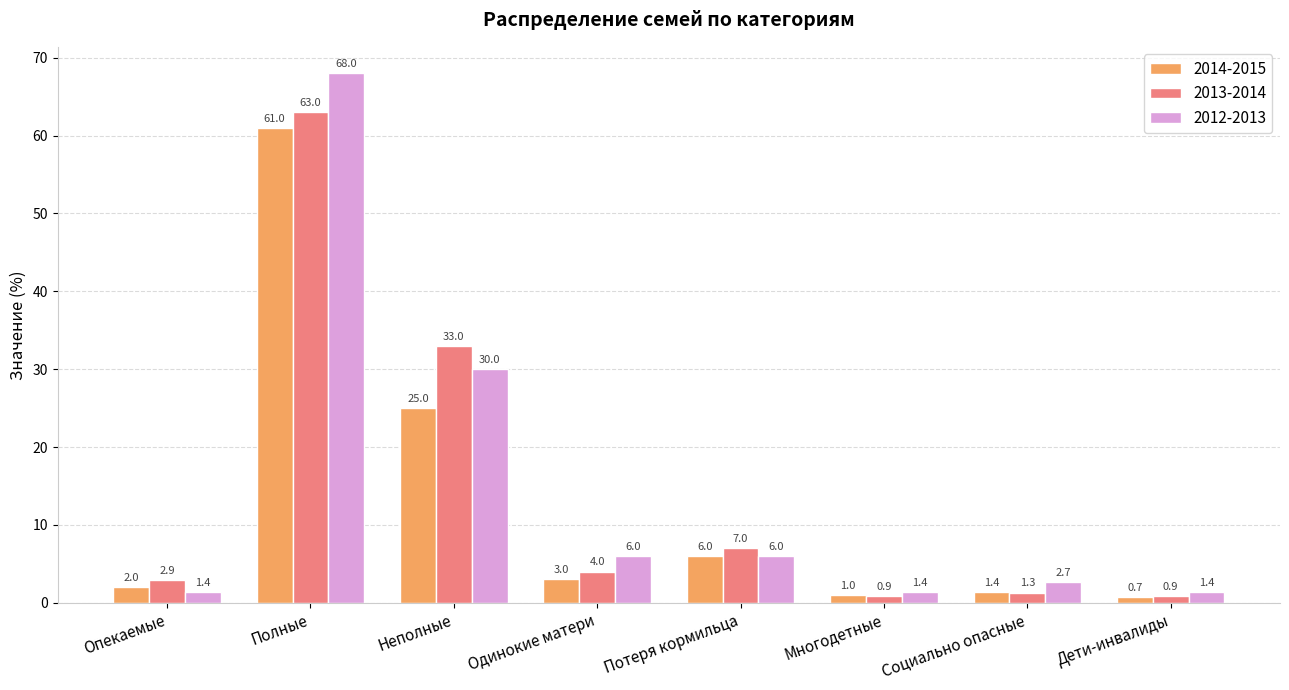

How many groups of bars are there?

8